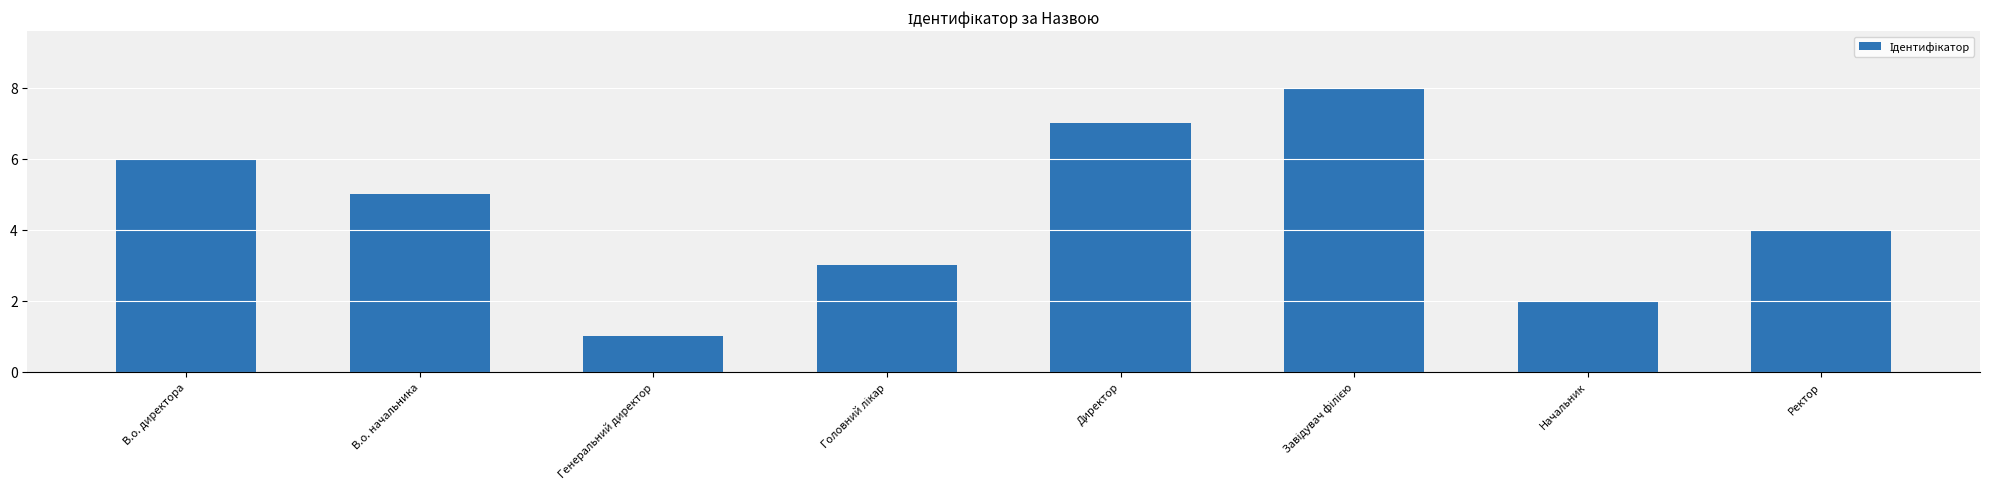

At which label does the data first exceed 5?

В.о. директора